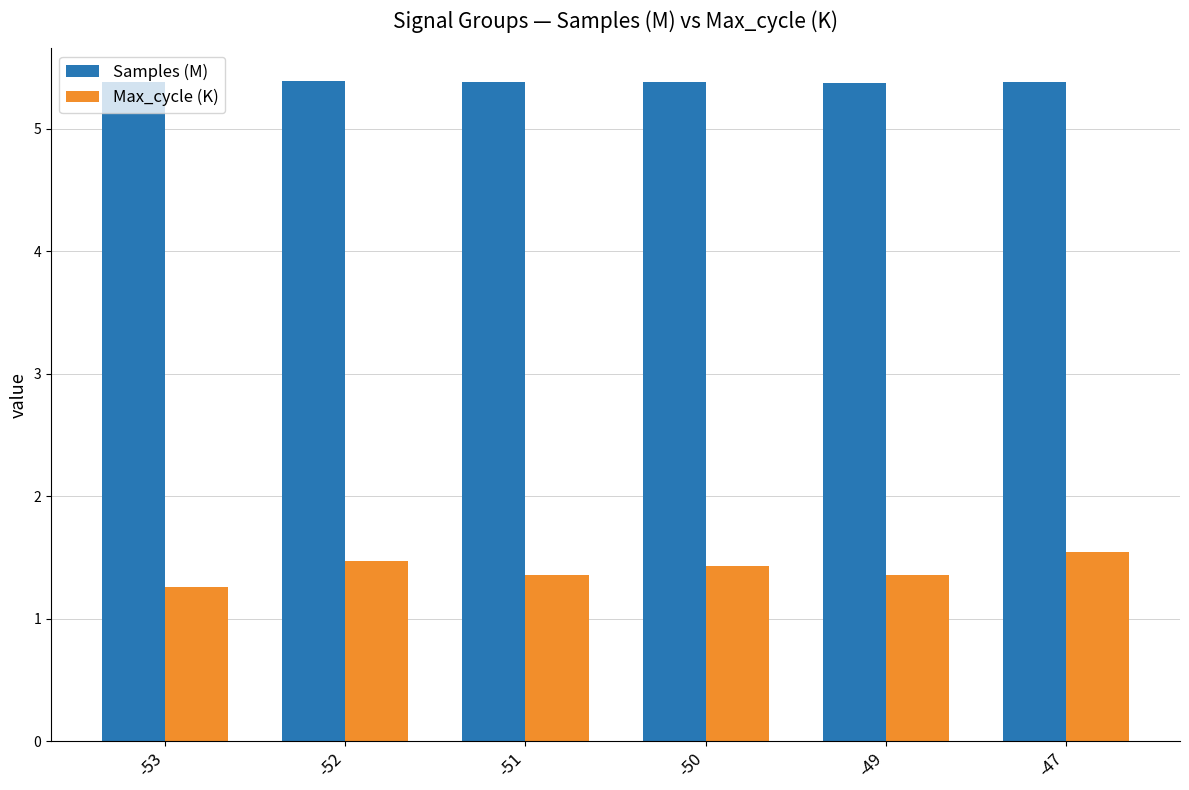

What is the difference between the maximum and second lowest values in the Max_cycle (K) series?

0.2